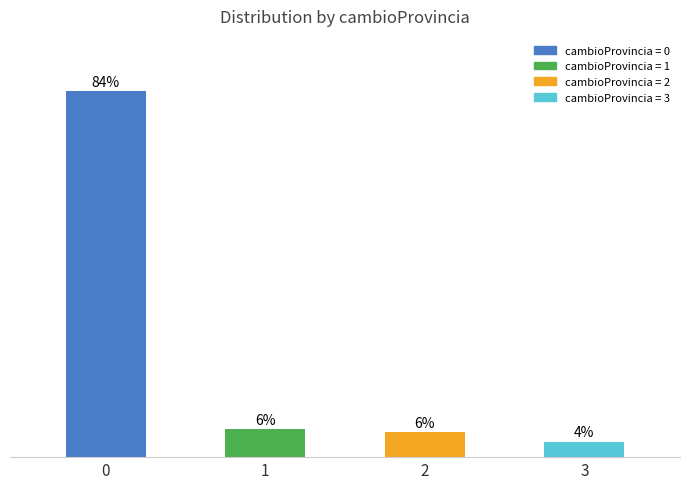

What is the difference between the maximum and minimum values?

80.7